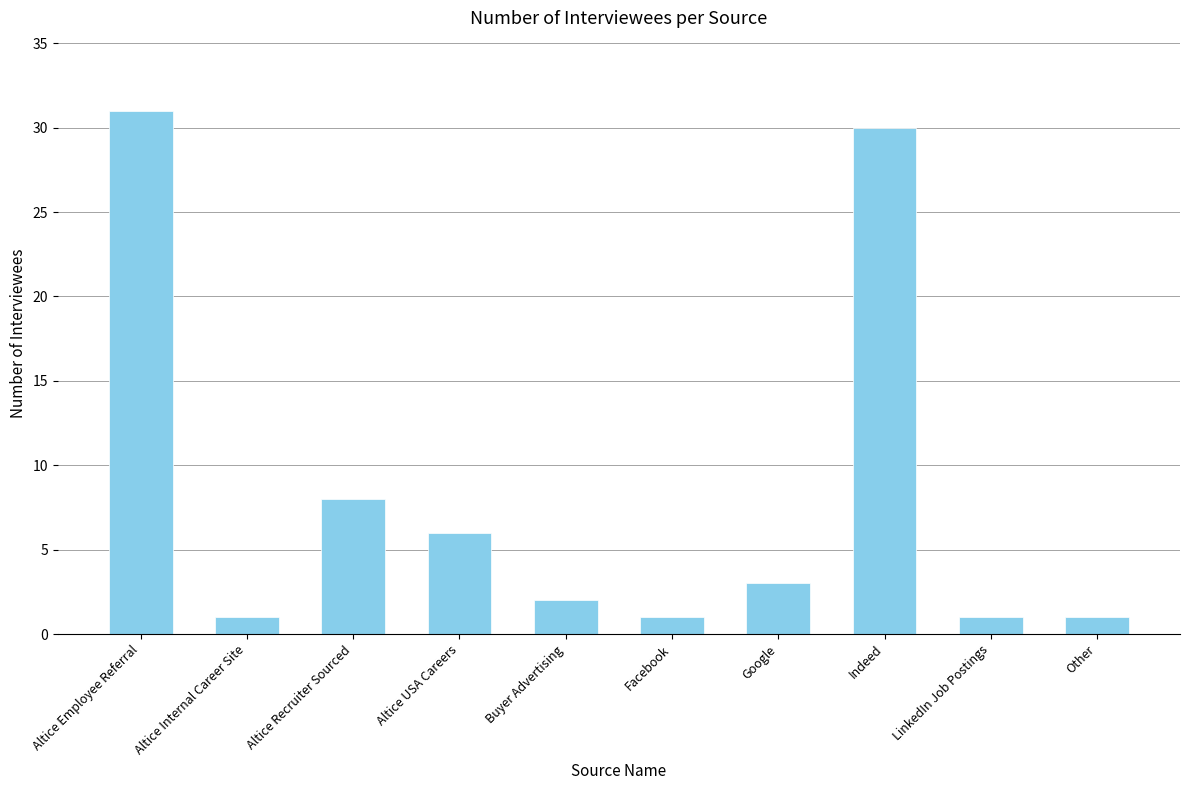

How many data points does each series have?

10